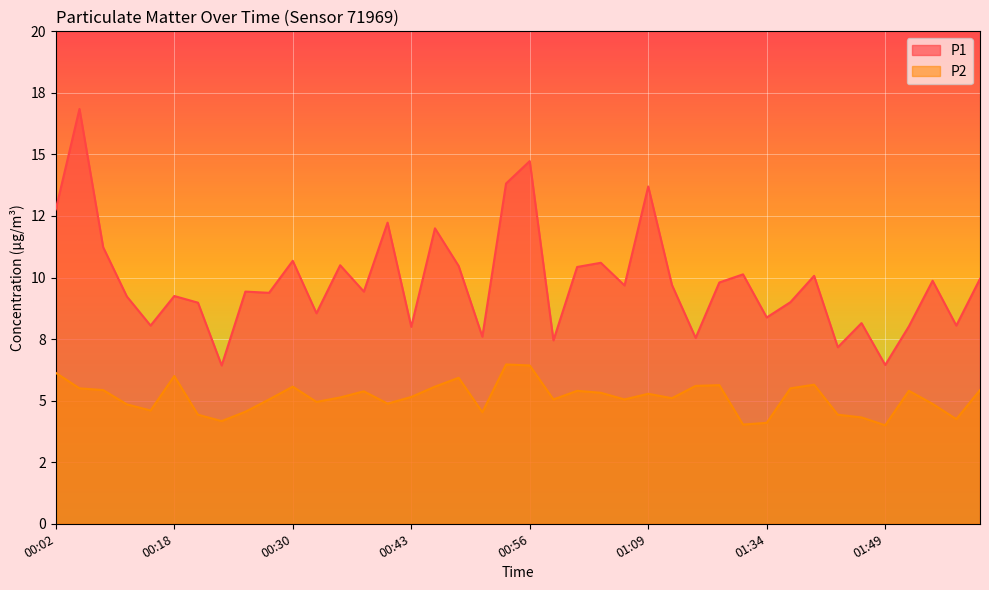

What is the sum of all P1 values?

393.8